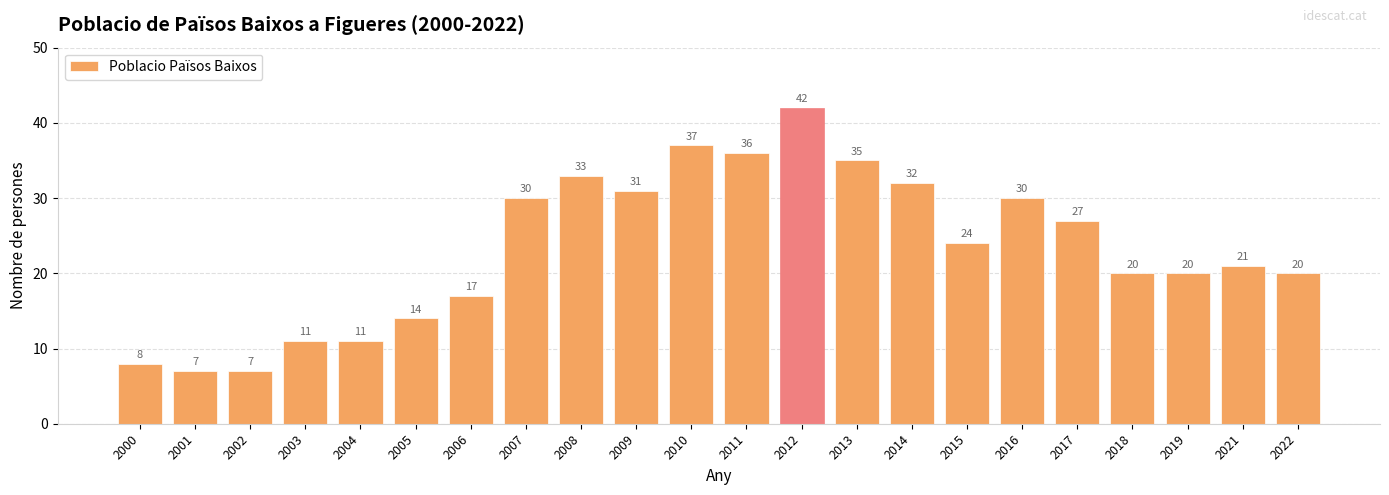

What is the difference between the second highest and second lowest values?

30